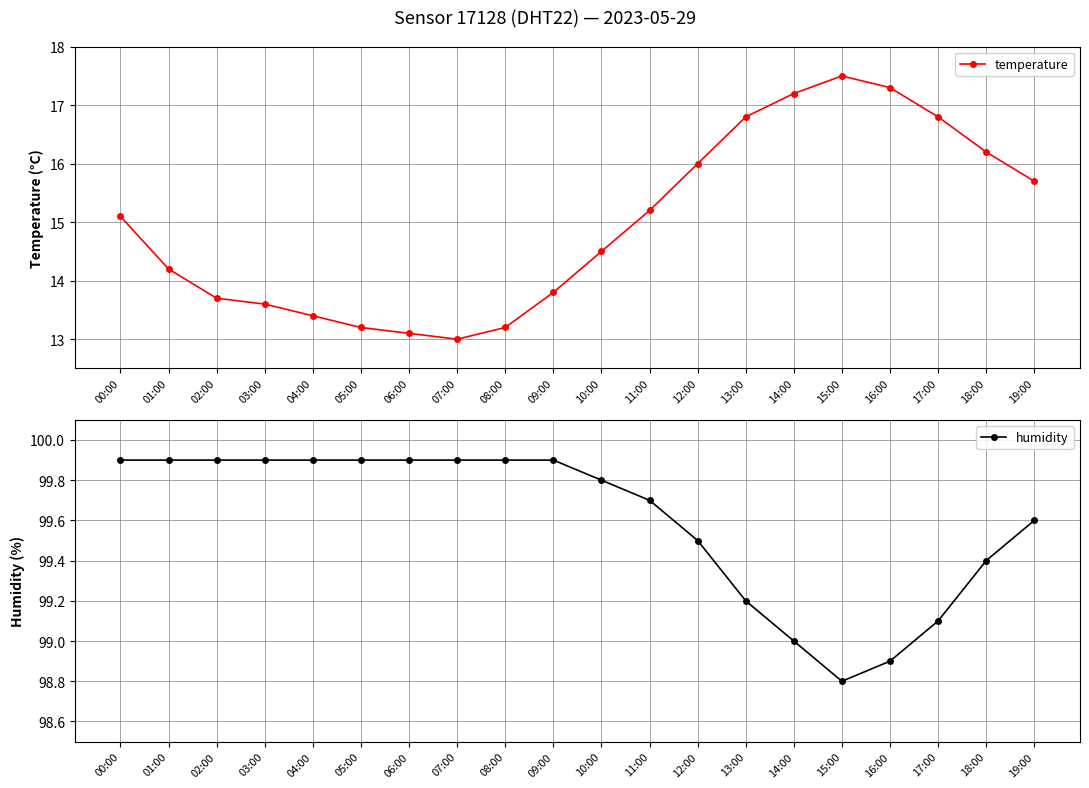

What is the difference between the maximum and second lowest values in the humidity series?

1.0